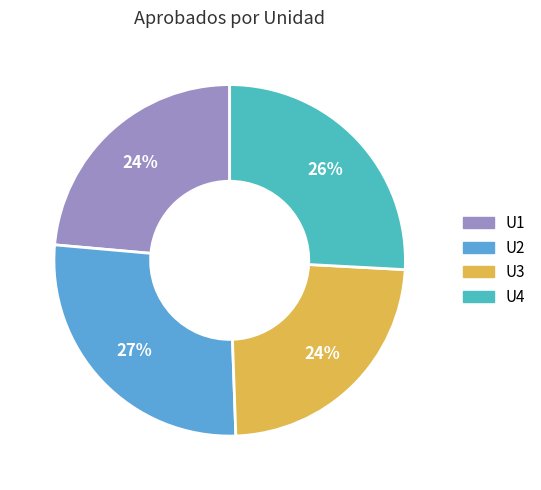

How many slices are in this pie chart?

4